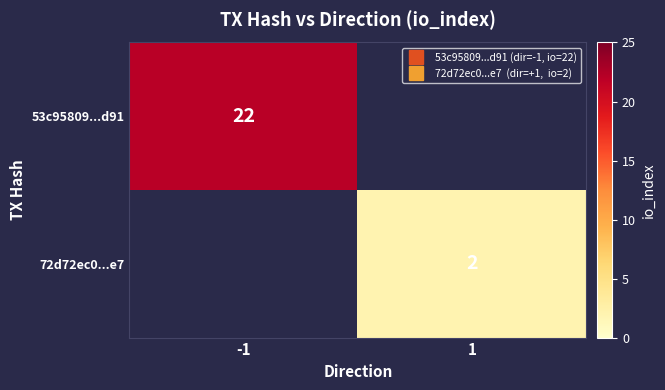

Which series has the largest range (max minus min)?

53c95809...d91